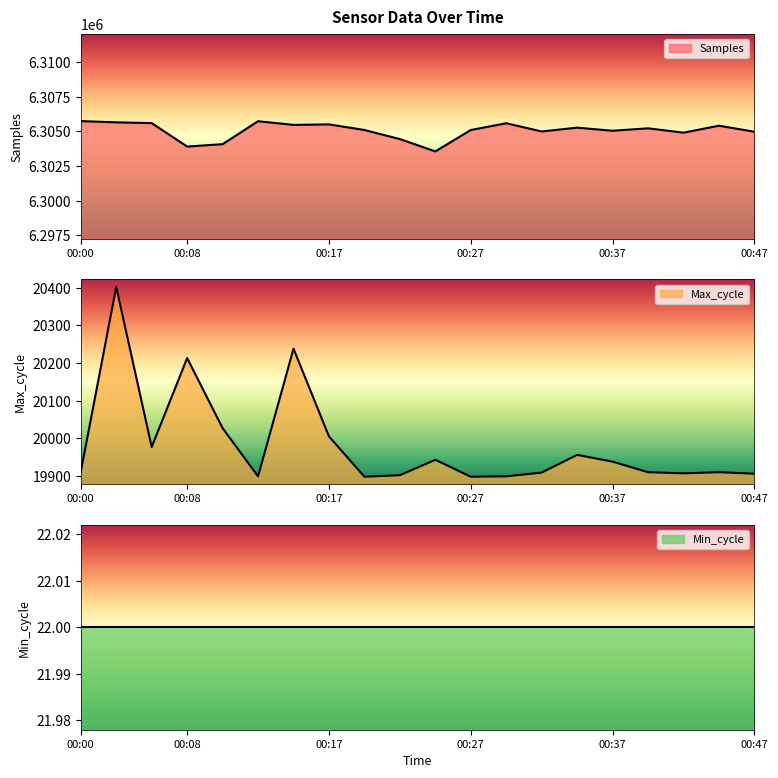

At which label is Max_cycle closest to 20150?

00:08